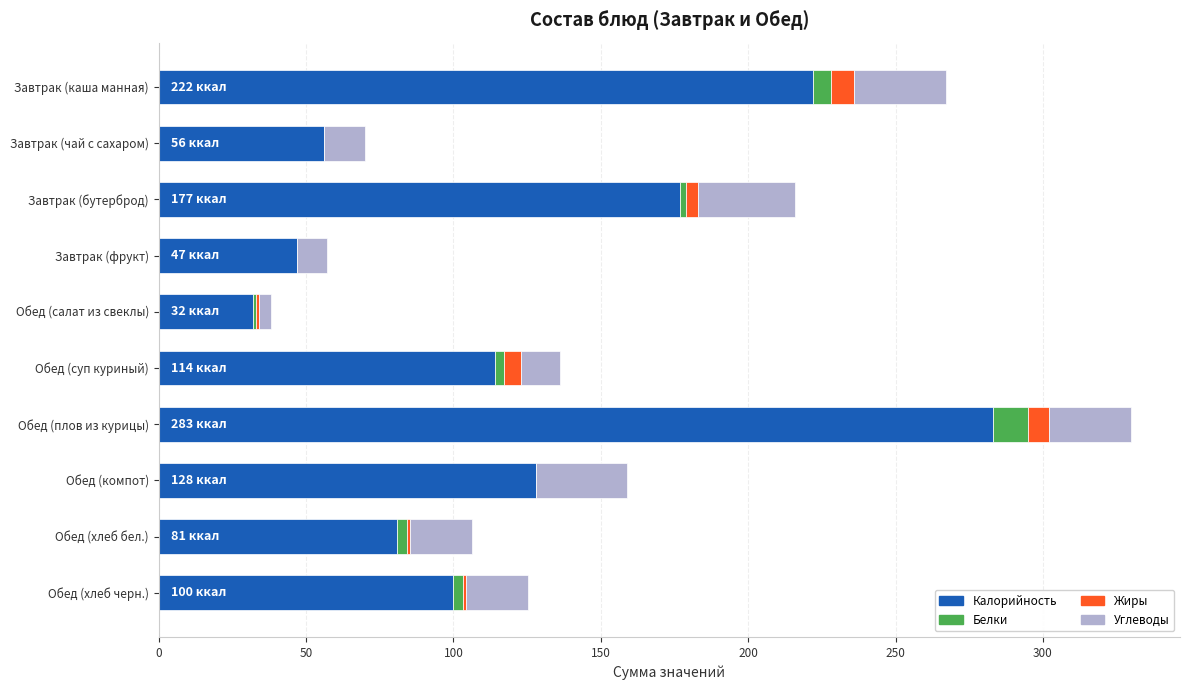

At which category is the sum across all series the highest?

Обед (плов из курицы)